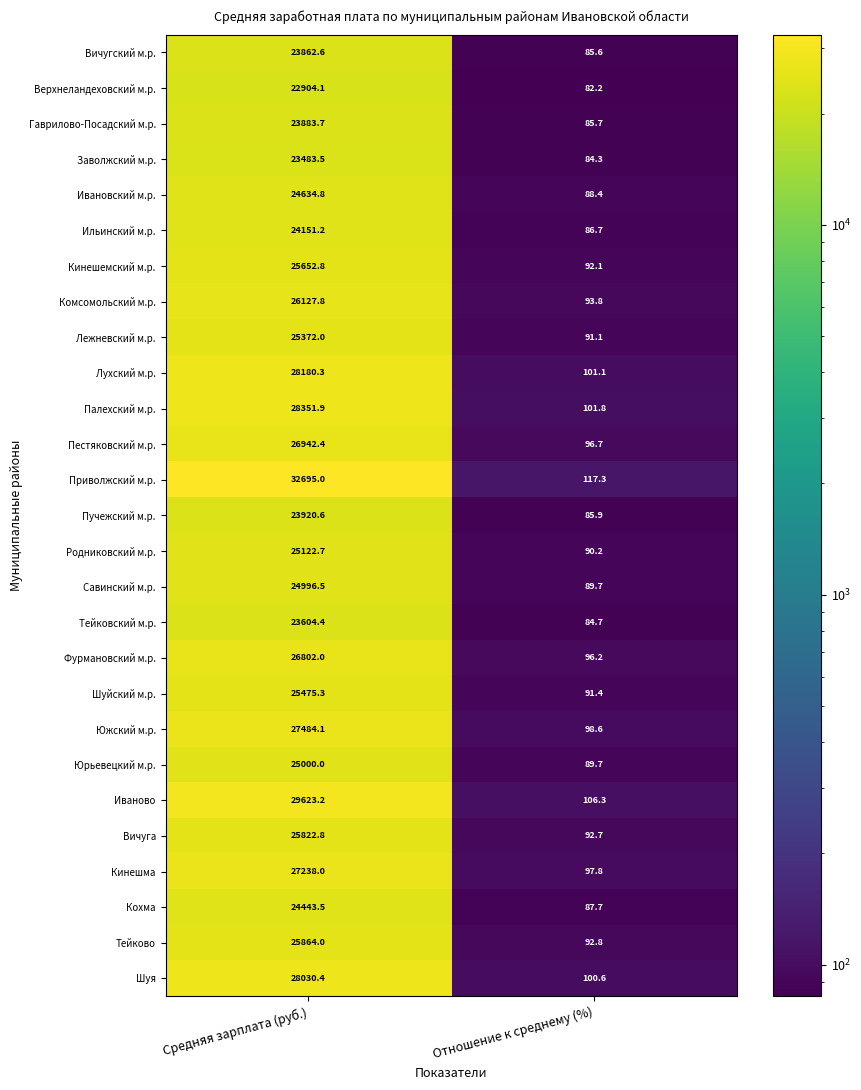

Is it true that Вичугский м.р. equals 43.9 at Отношение к среднему (%)?

False